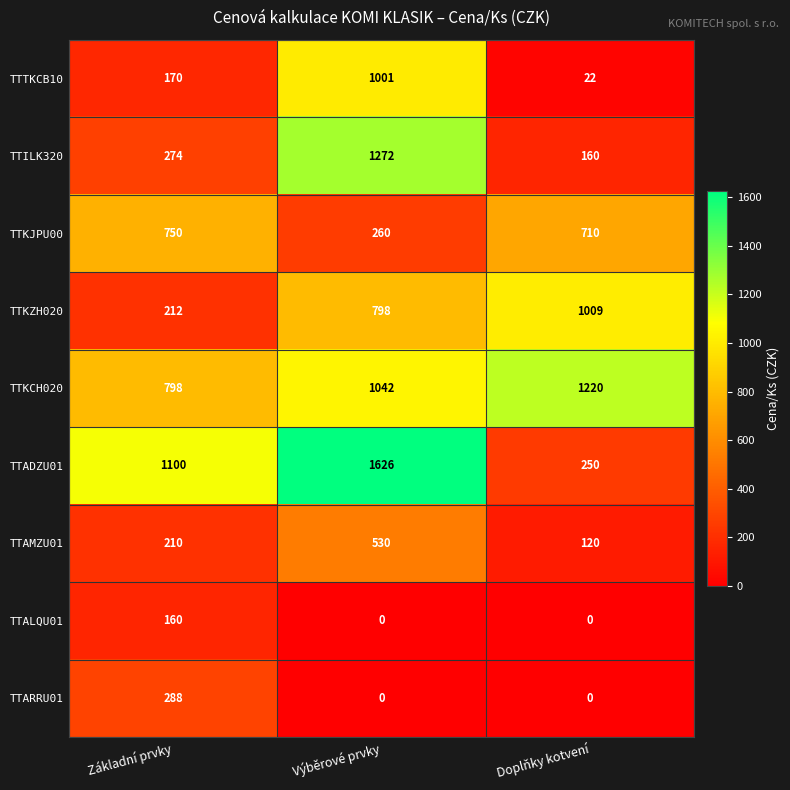

At which category is the sum across all series the highest?

Výběrové prvky